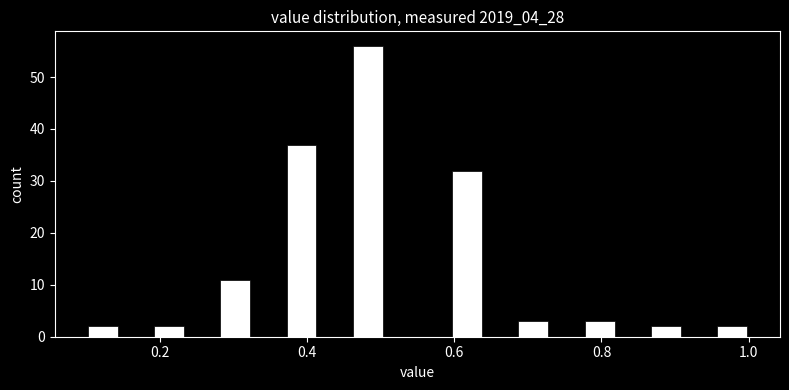

Around what value on the x-axis is the tallest bar? Give the approximate position of its centre, as read against the axis.

0.48